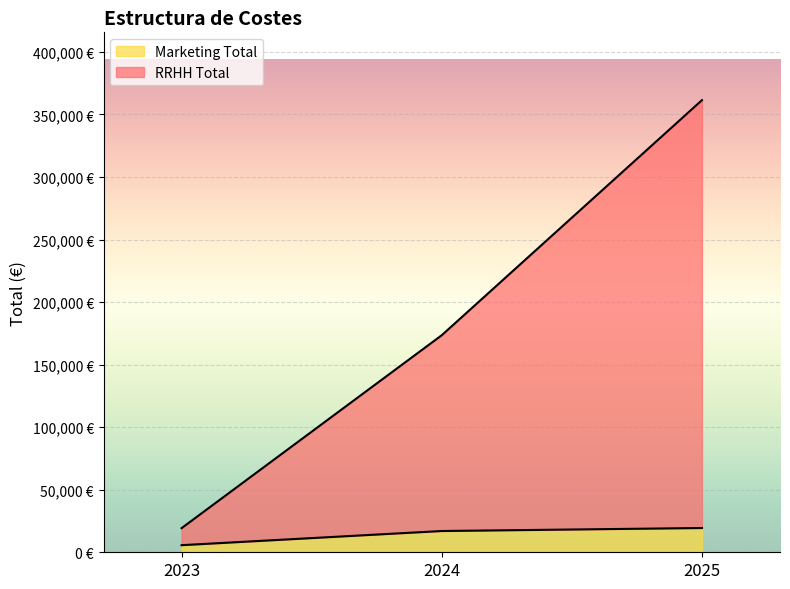

What is the smallest value displayed?

5680